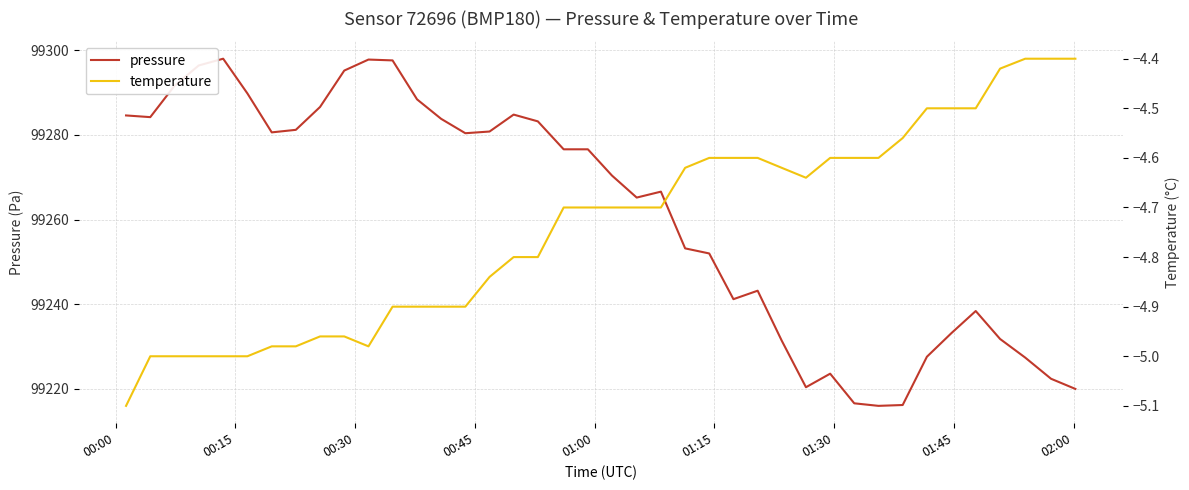

How many data points in pressure are above 99276?

20